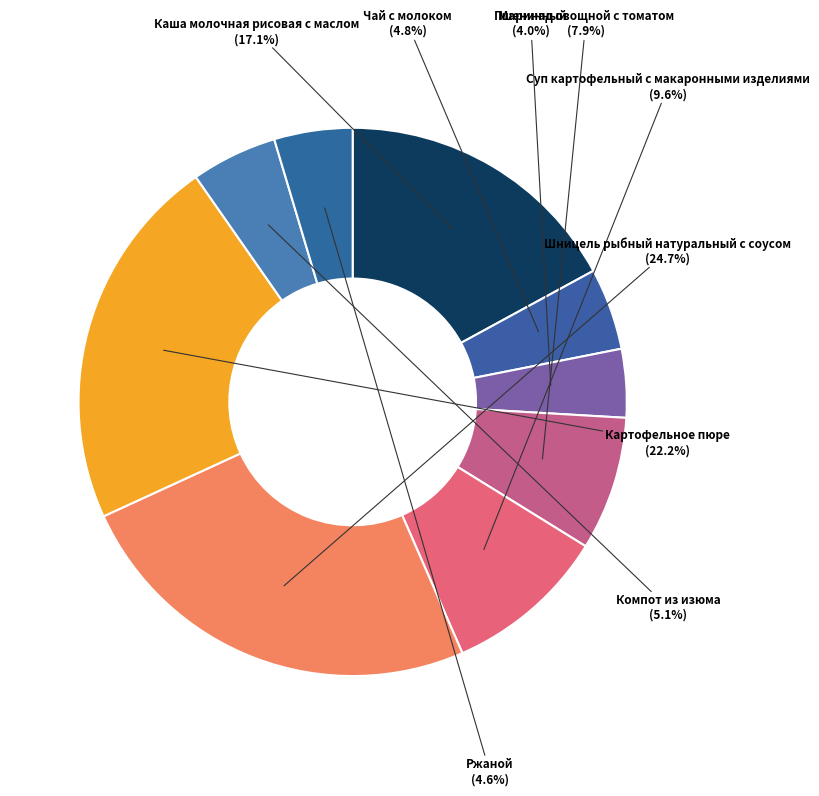

How many segments does this pie chart have?

9